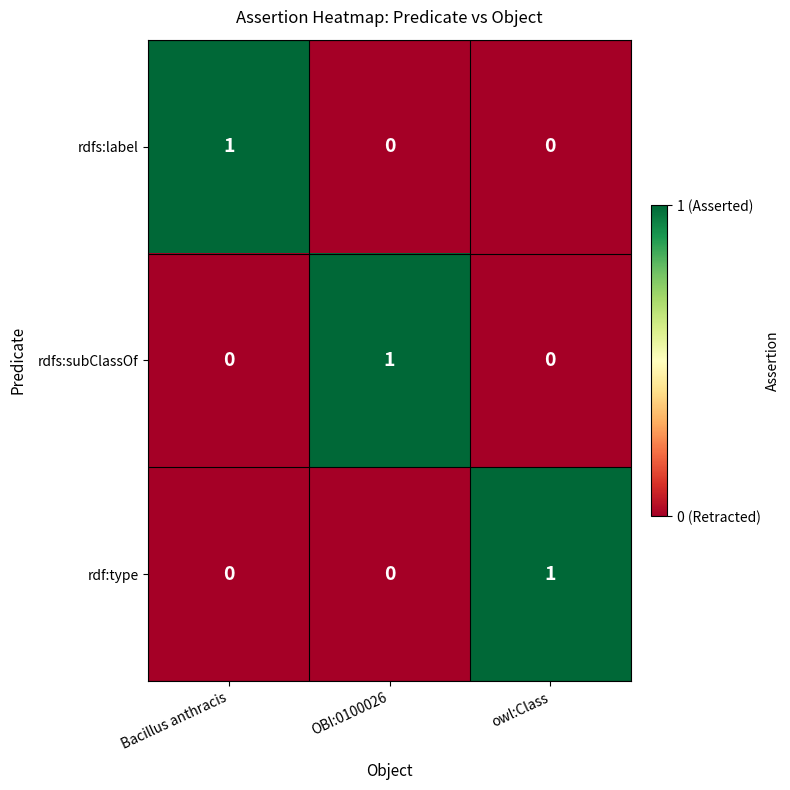

What is the difference between the highest and lowest values at owl:Class?

1